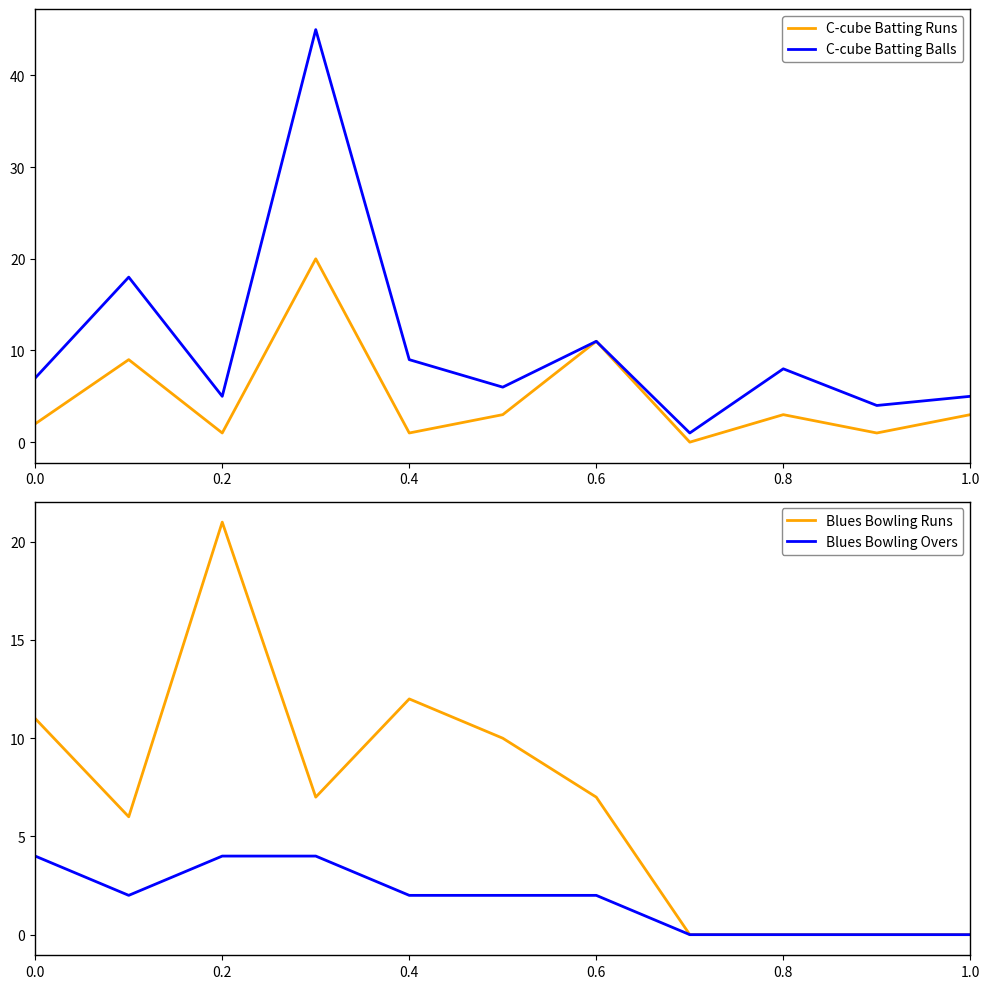

True or false: Blues Bowling Runs has a value of 0 at 0.8.

True